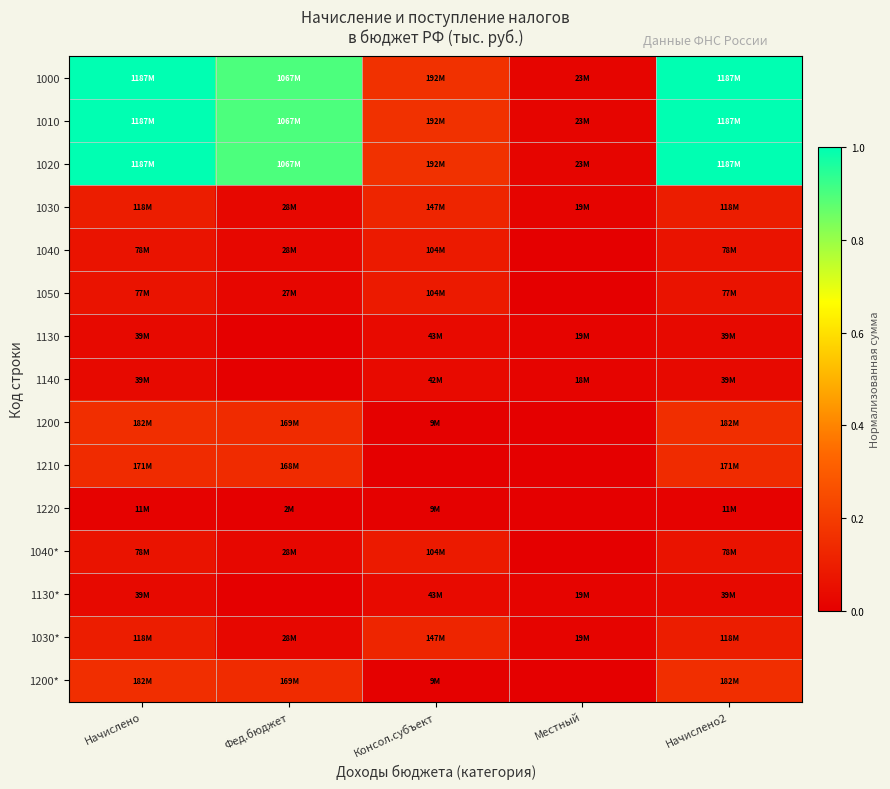

Which category has the lowest value across all series?

Местный